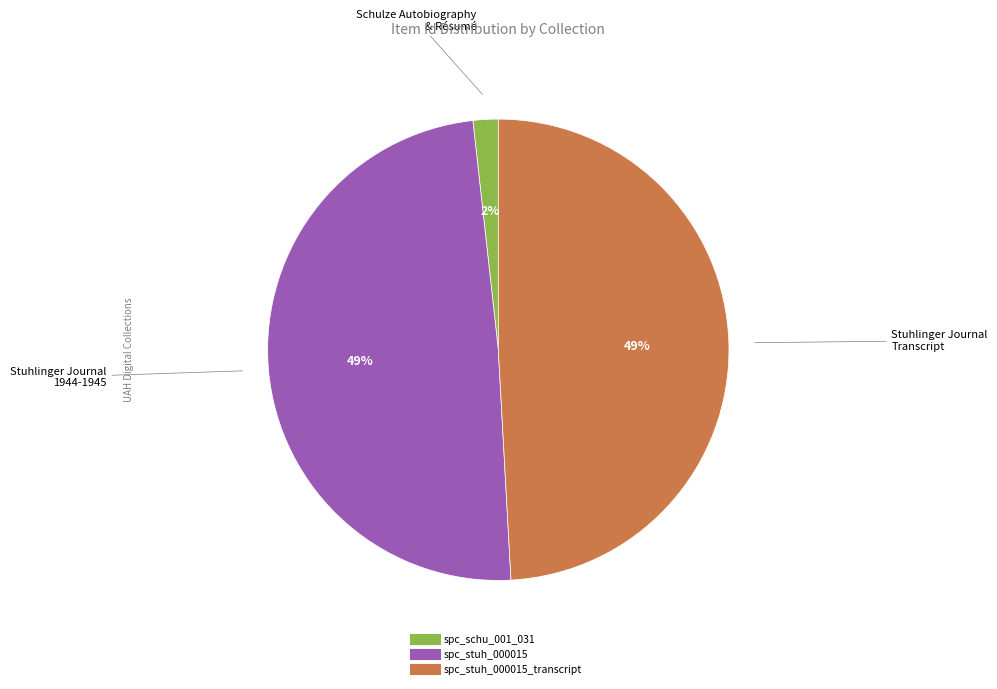

Does any single category account for the majority?

No